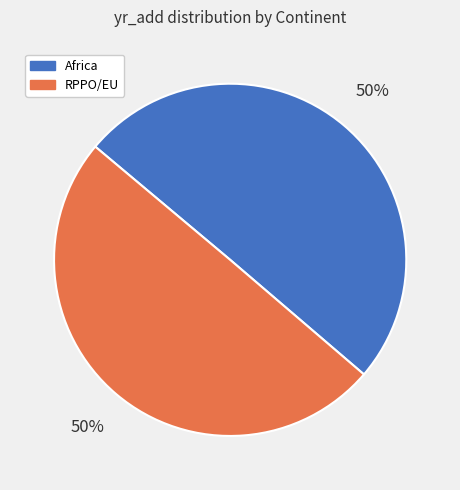

To the nearest percent, what is the combined percentage of RPPO/EU and Africa?

100%